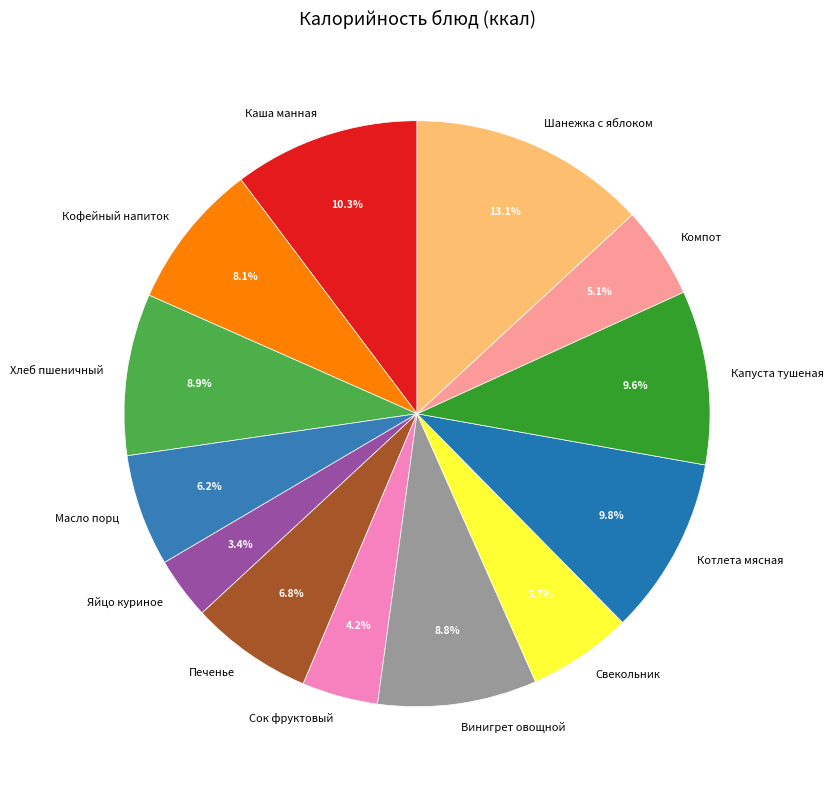

To the nearest percent, what is the difference between the largest and smallest slice percentages?

10%